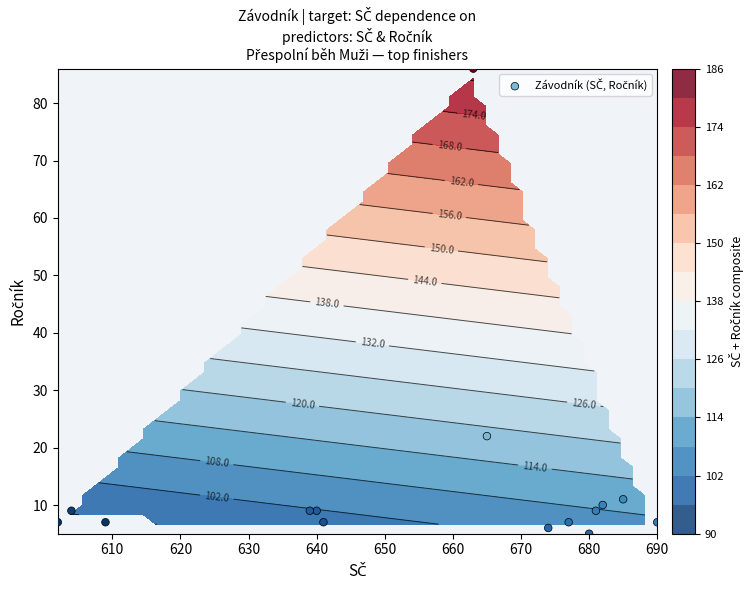

Count the number of categories in the chart.

15